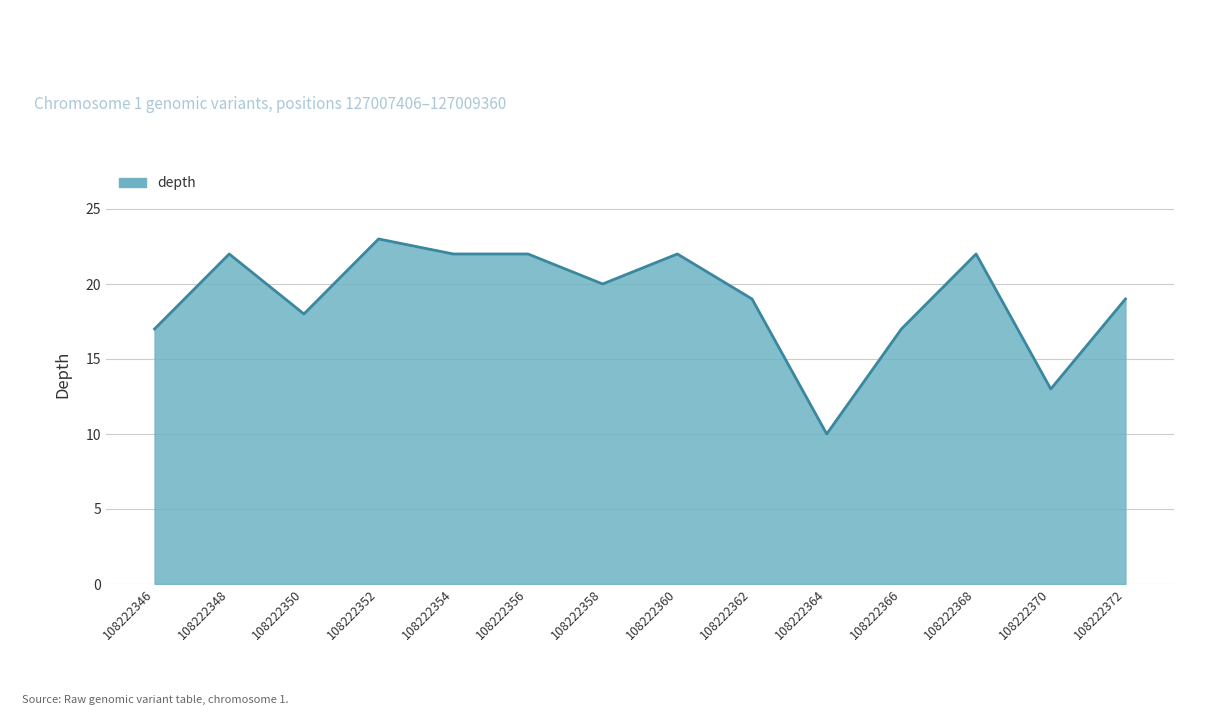

Which has a higher value, 108222370 or 108222346?

108222346